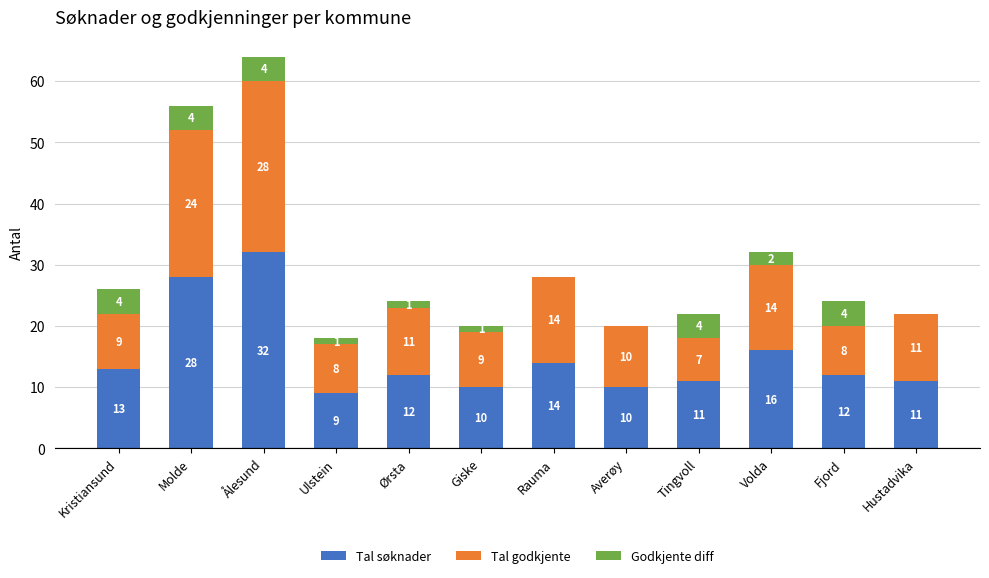

How many series are shown in this chart?

3